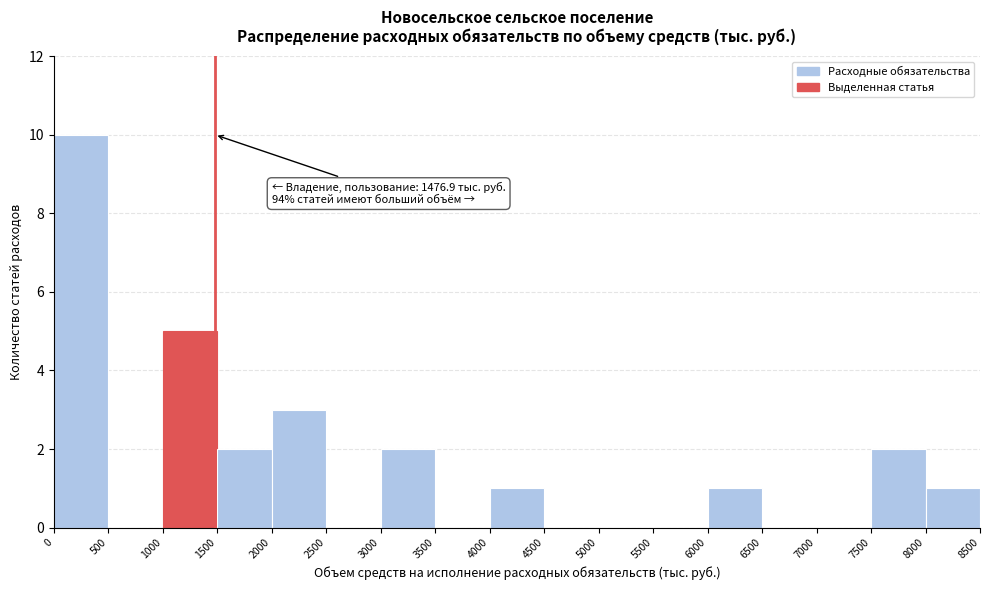

Which range on the x-axis has the tallest bar?

0 to 500